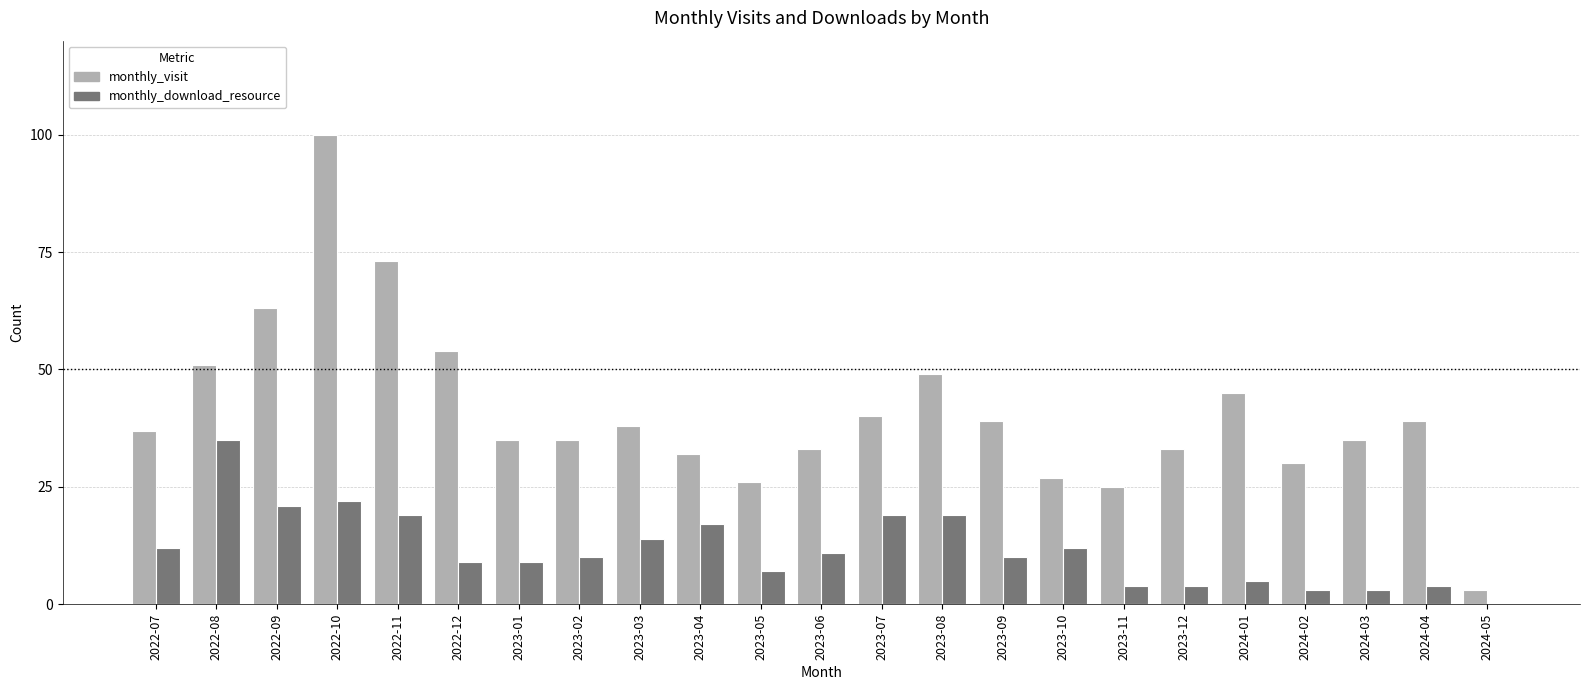

Which series has the largest total across all categories?

monthly_visit